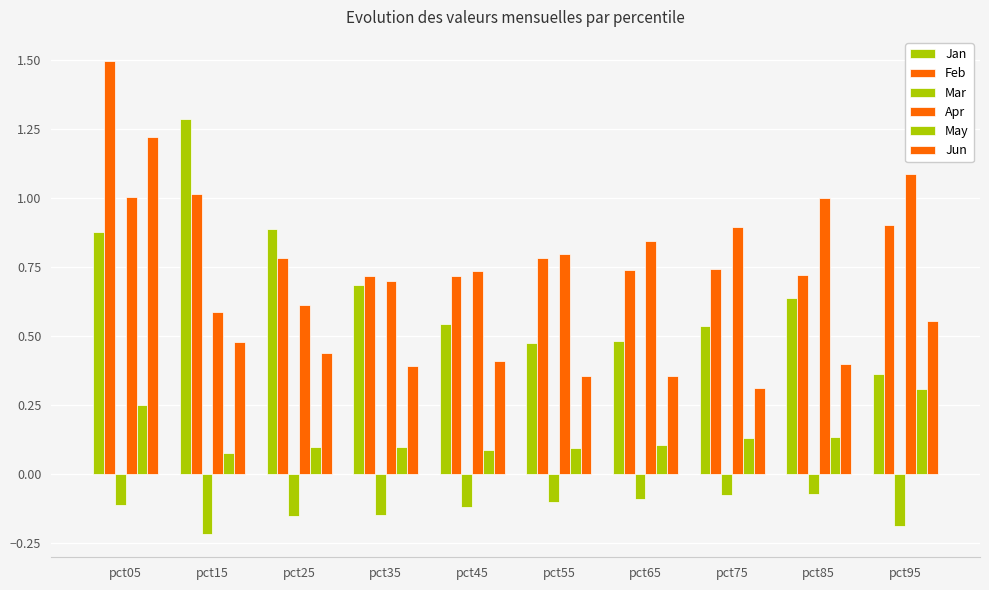

At pct95, list the series in order from smallest to largest.

Mar, May, Jan, Jun, Feb, Apr